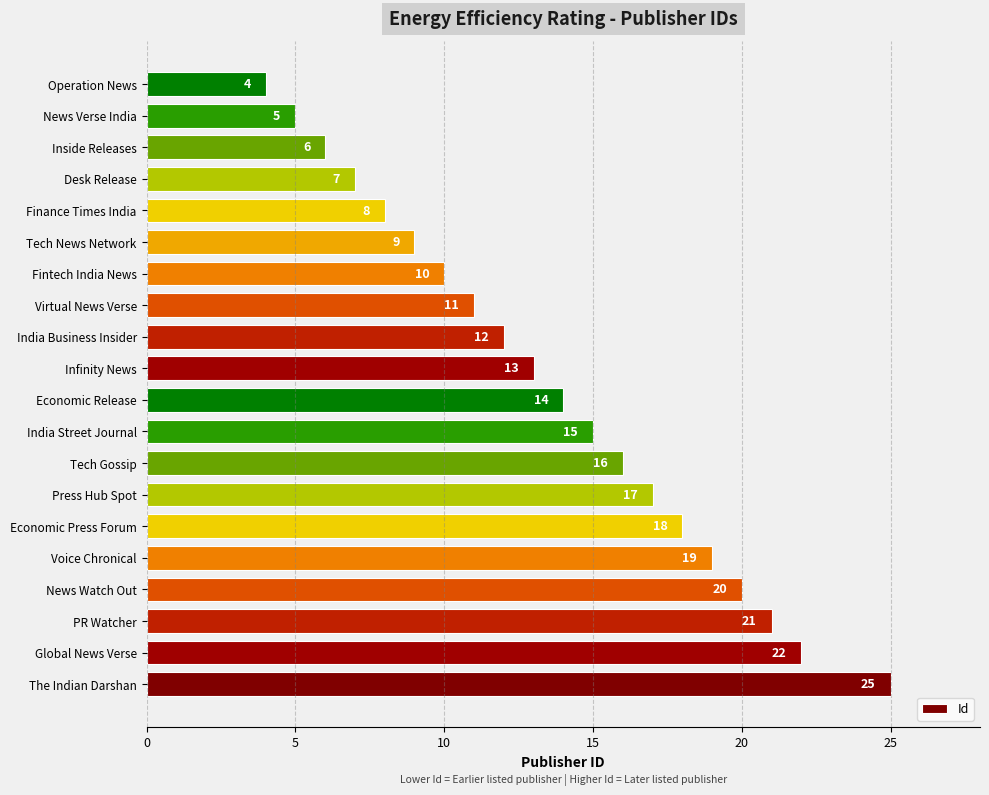

Are the bars horizontal?

Yes